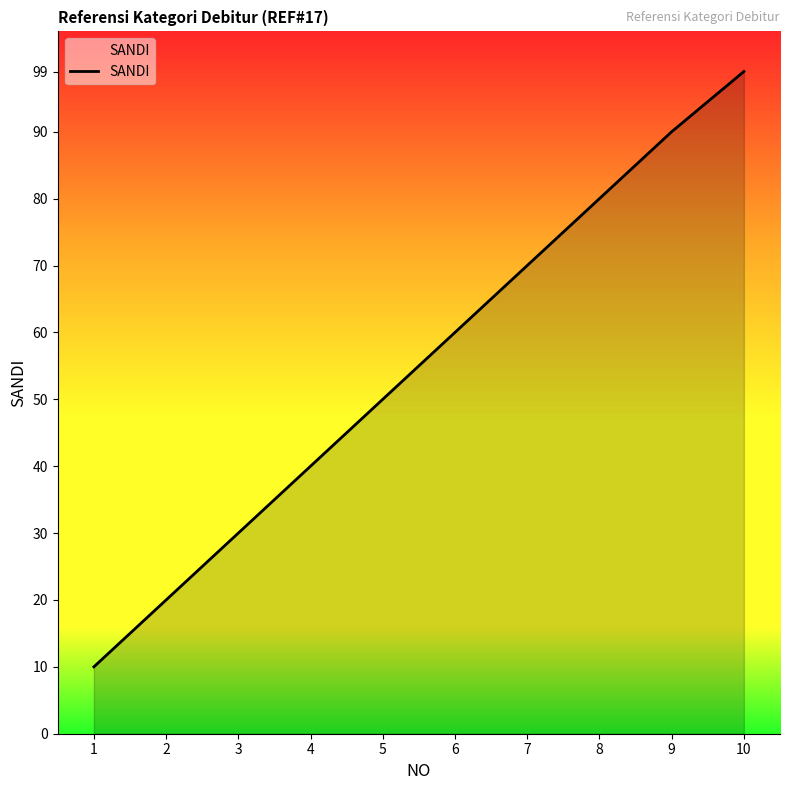

What is the sum of the values at 7 and 6?

130